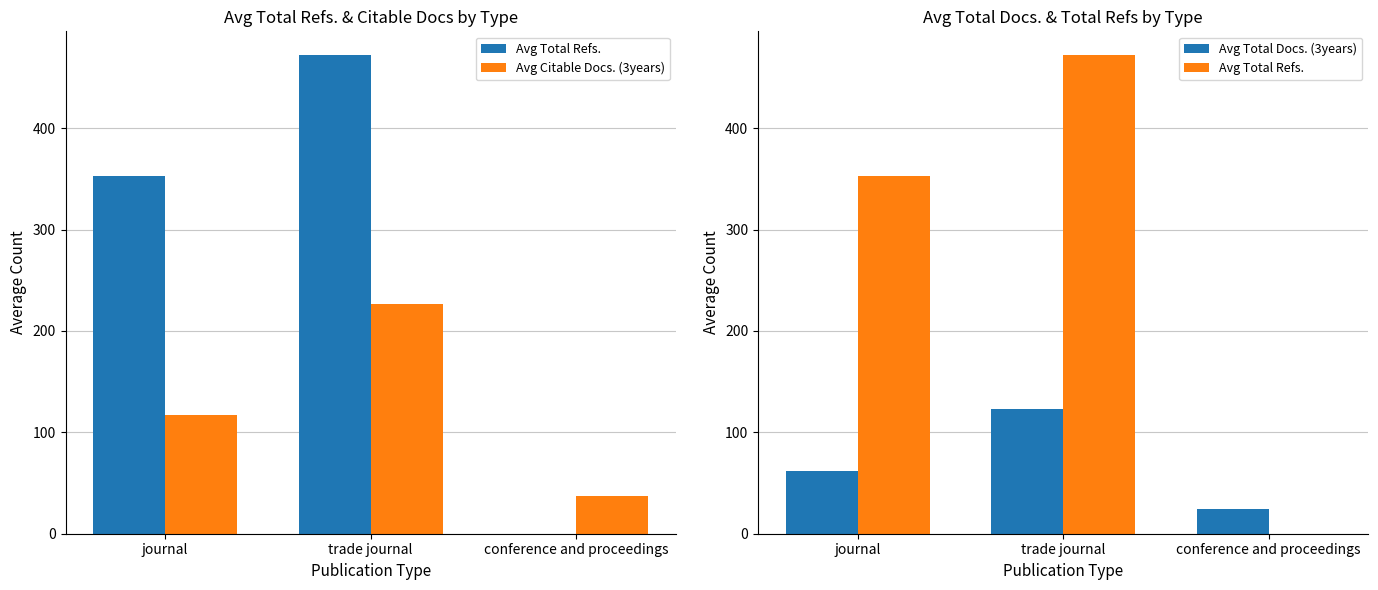

Which series has the largest total across all categories?

Avg Total Refs.